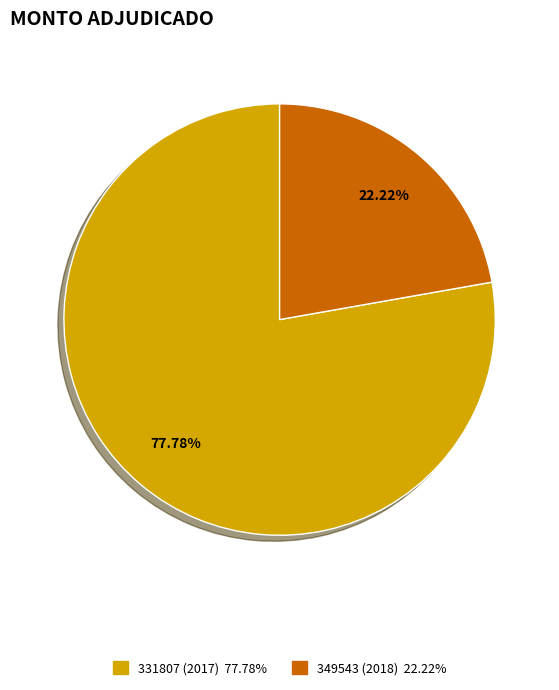

How many segments does this pie chart have?

2